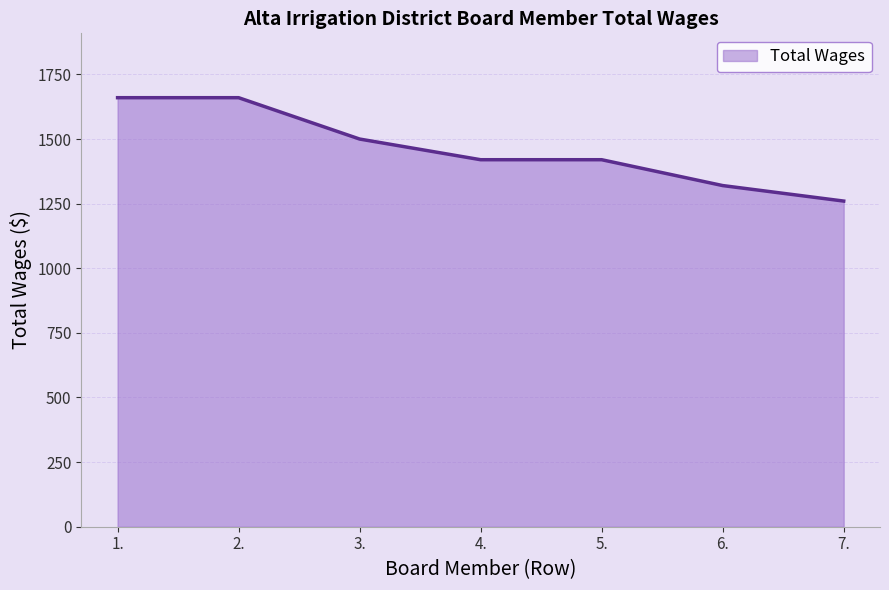

Reading left to right, transcribe all the data shown in this chart.

1.=1660	2.=1660	3.=1500	4.=1420	5.=1420	6.=1320	7.=1260